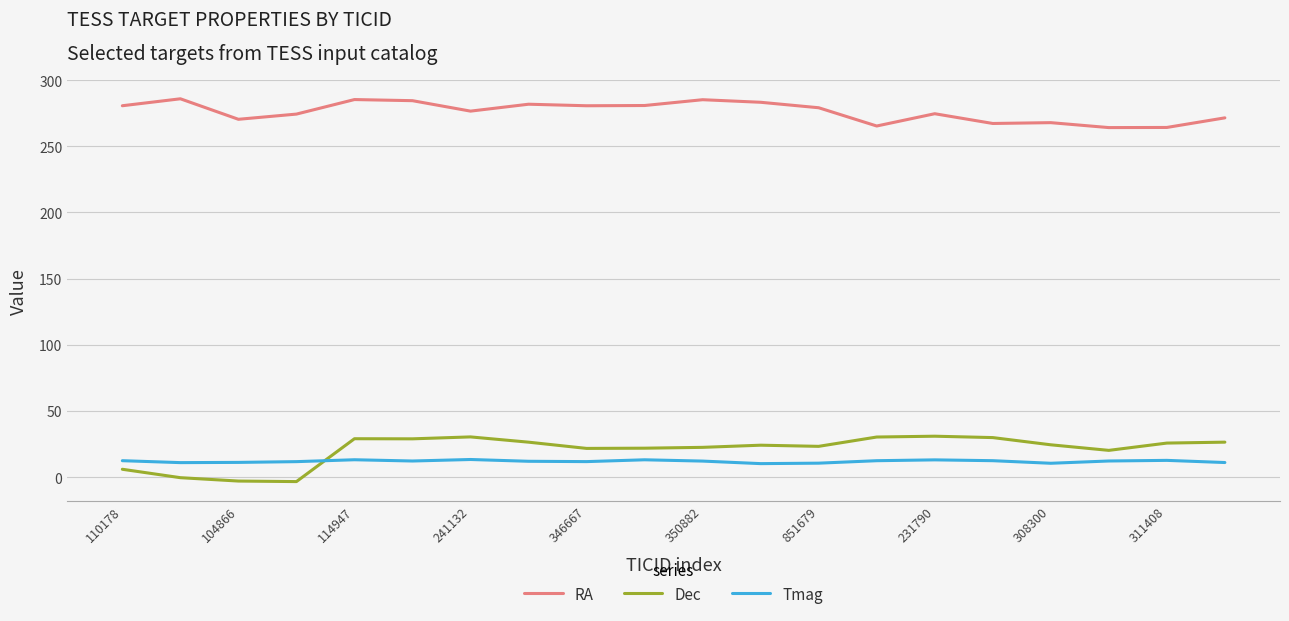

Rank the series by their maximum value, from lowest to highest.

Tmag, Dec, RA